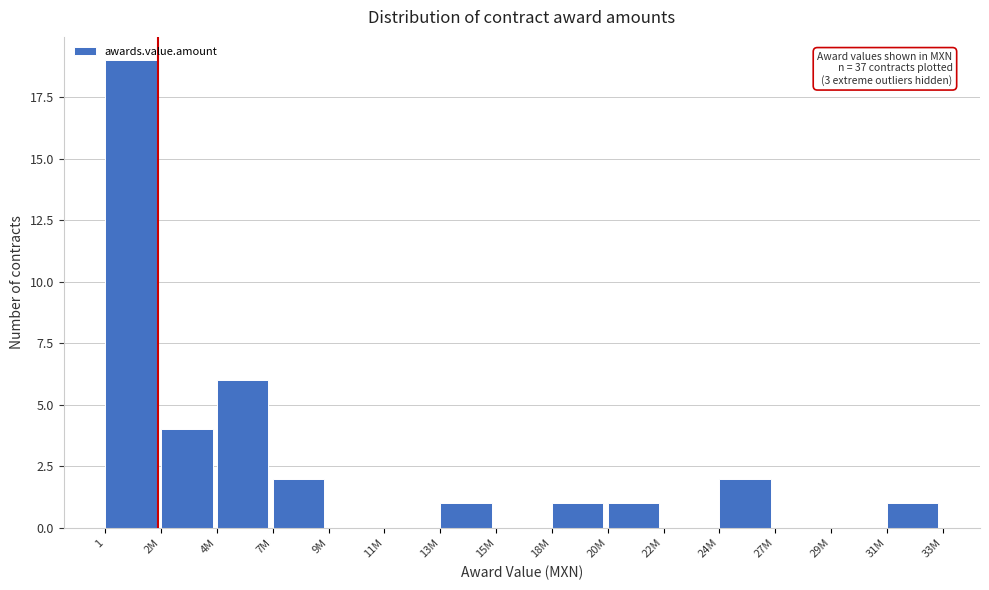

What is the maximum value shown in the chart?

19